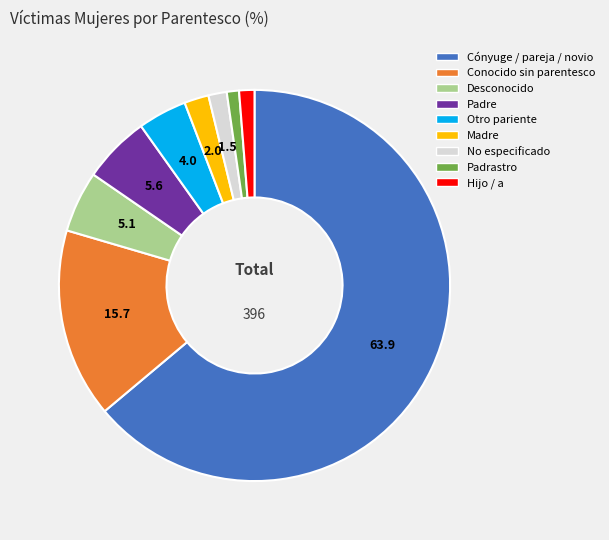

What is the largest slice in the pie chart?

Cónyuge / pareja / novio